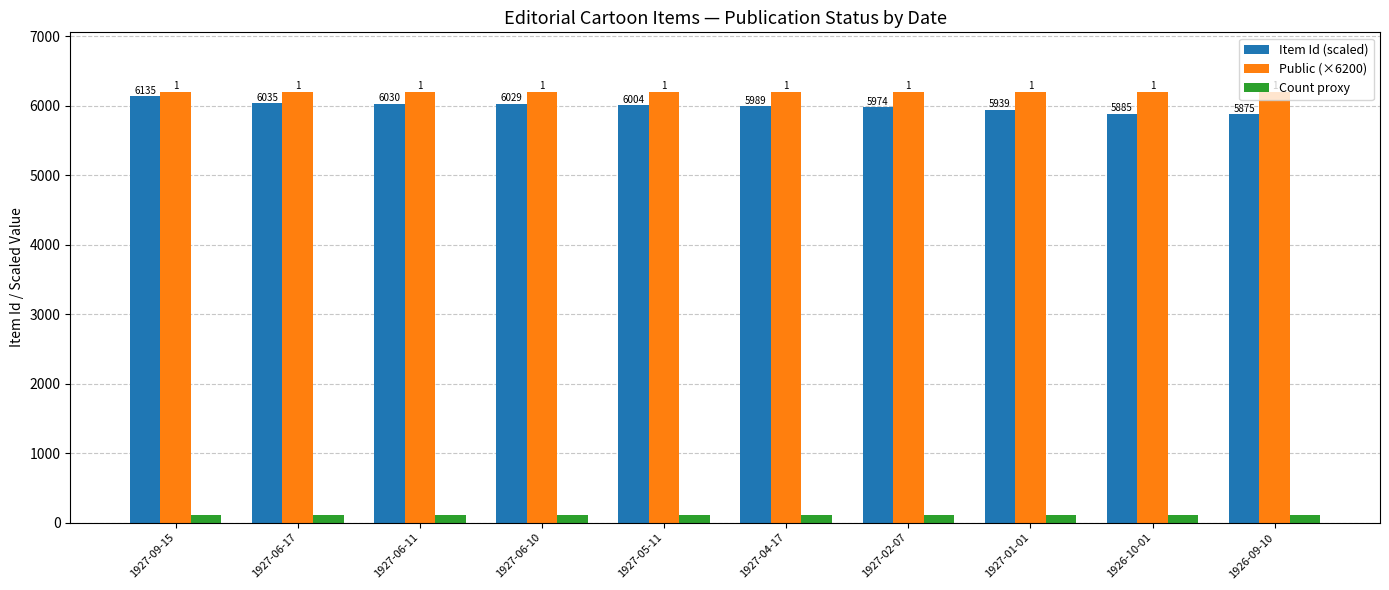

What value does the Public (×6200) series have at 1927-09-15?

6200